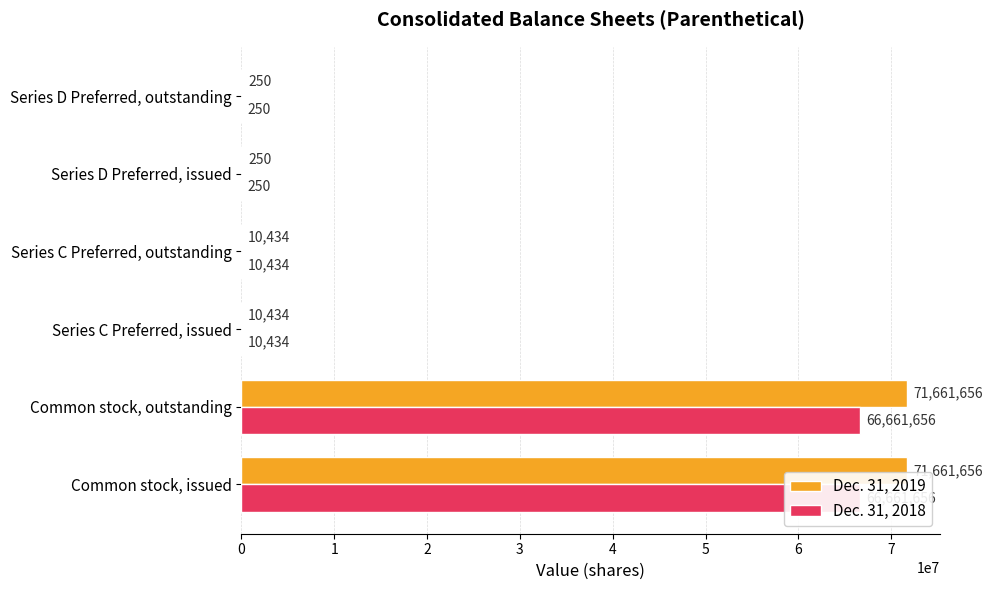

What is the maximum value for Dec. 31, 2018?

66661656